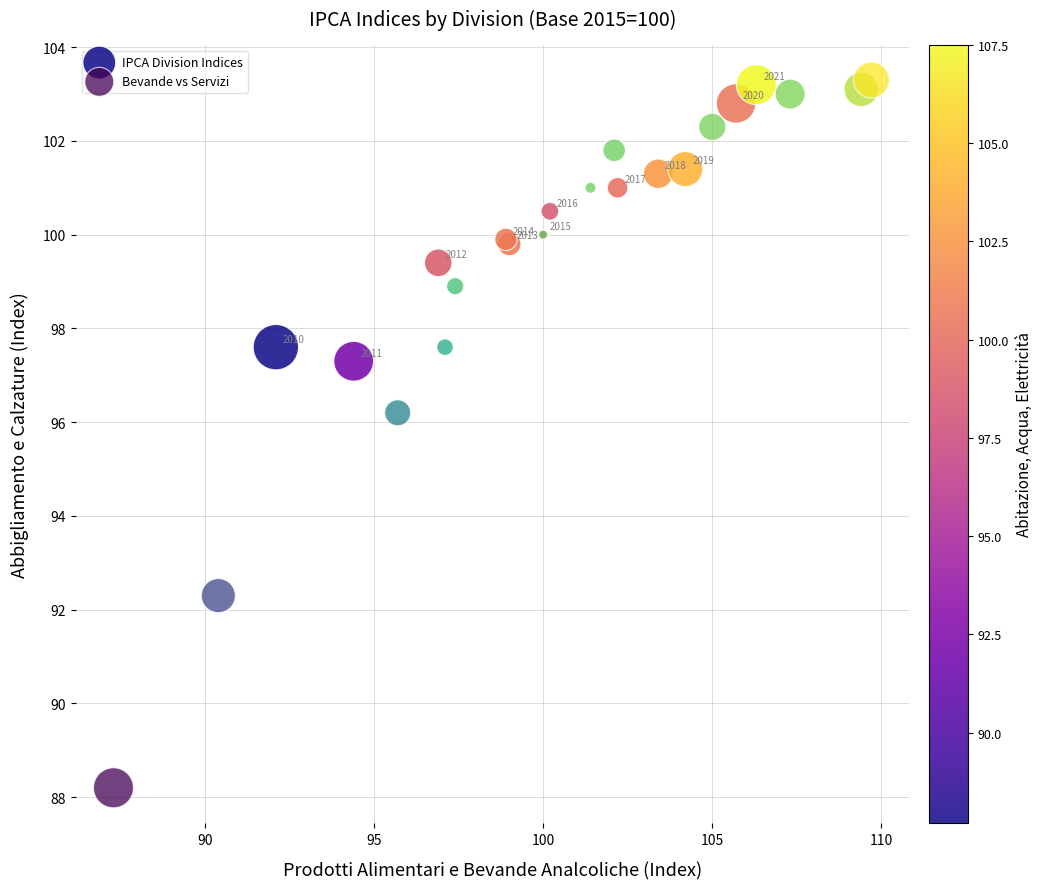

Which series contains the highest Y value?

Bevande vs Servizi